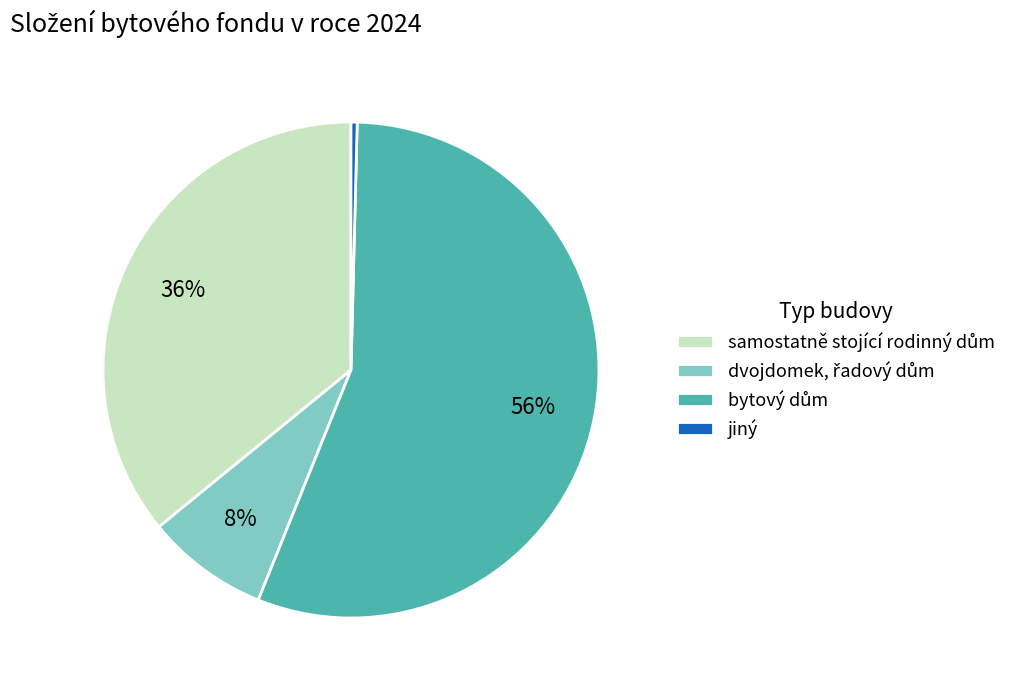

Count the number of slices in the pie.

4